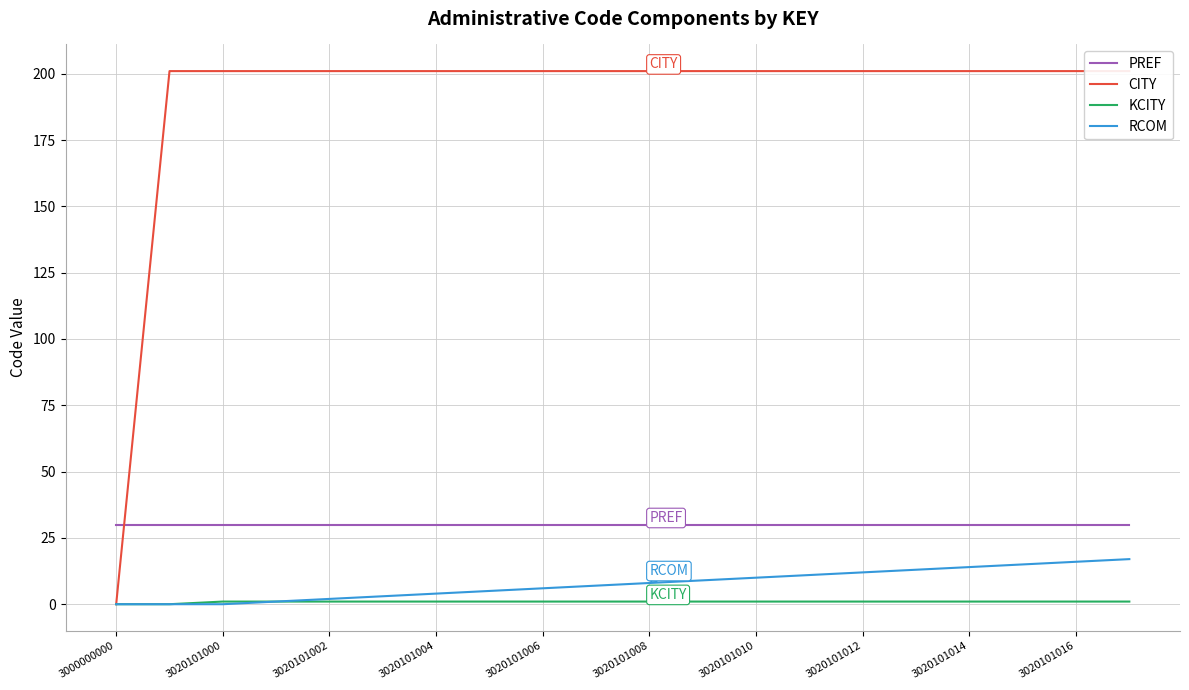

How many series are shown in this chart?

4